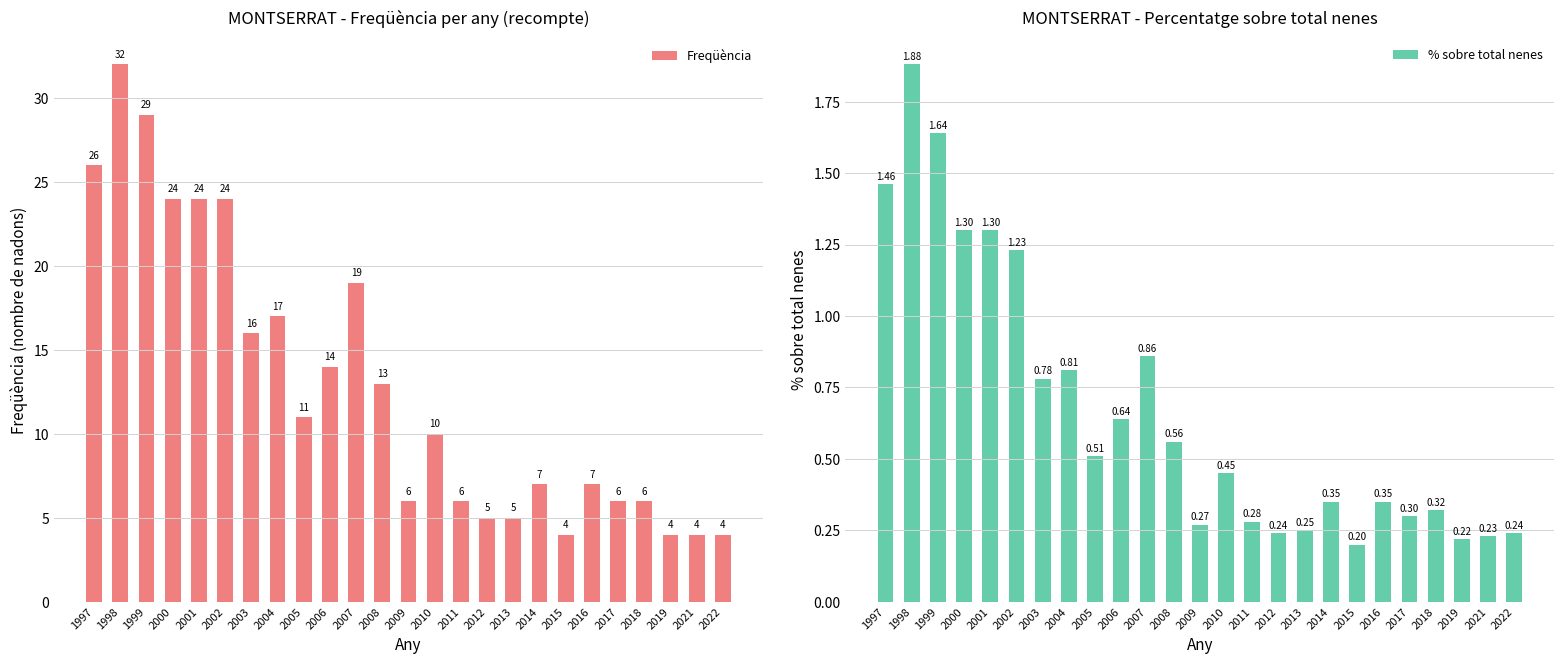

Is it true that Freqüència equals 26.0 at 1997?

True